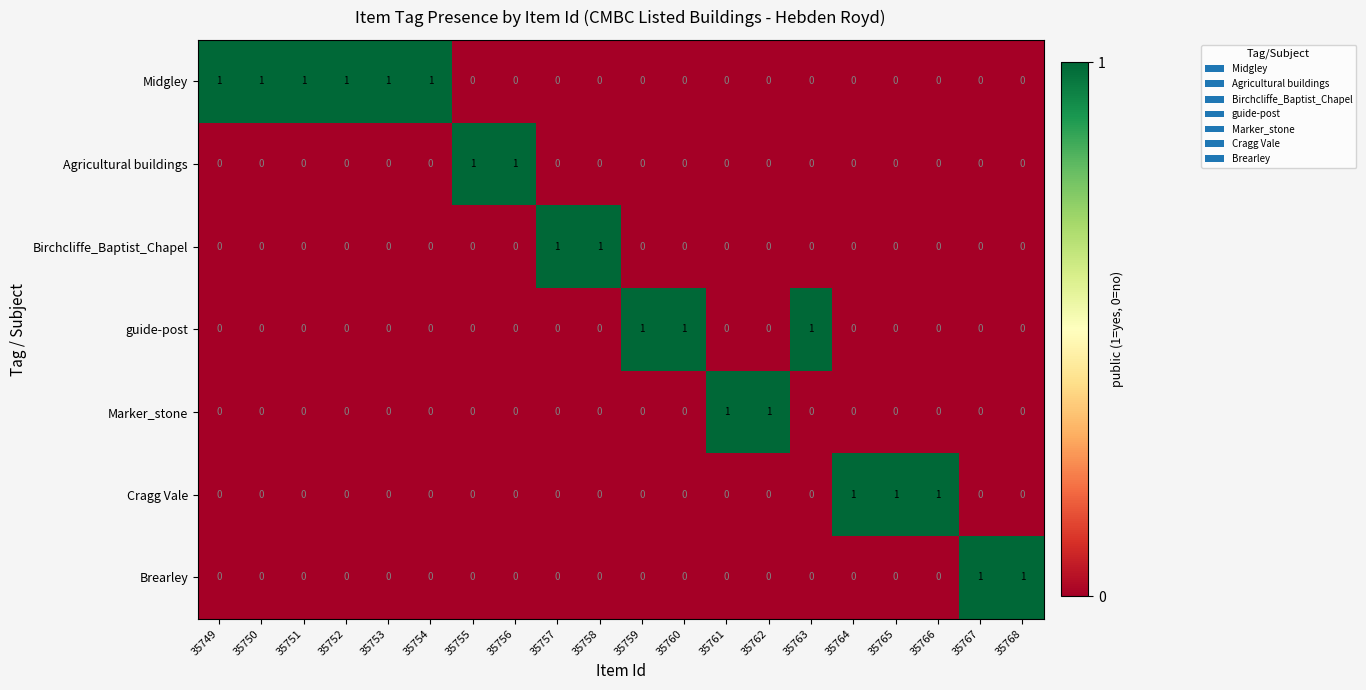

The Marker_stone series shows 0 at 35752. True or false?

True